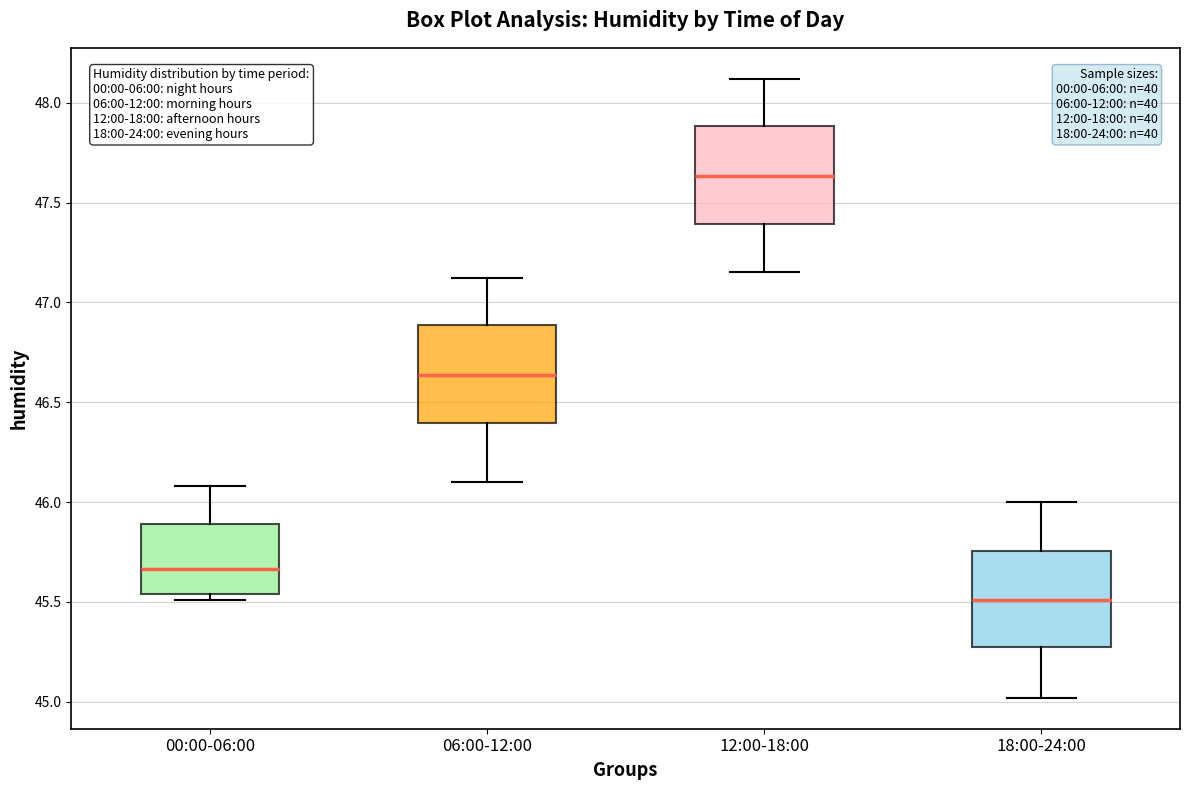

Reading left to right, read every box against the y-axis: the position of its median line, the range the box covers, and the ends of its whiskers. The values are not printed on the chart, so give them approximately, as read against the axis.

00:00-06:00: median 45.65, box 45.55 to 45.90, whiskers 45.50 to 46.10
06:00-12:00: median 46.65, box 46.40 to 46.90, whiskers 46.10 to 47.10
12:00-18:00: median 47.65, box 47.40 to 47.90, whiskers 47.15 to 48.10
18:00-24:00: median 45.50, box 45.25 to 45.75, whiskers 45.00 to 46.00